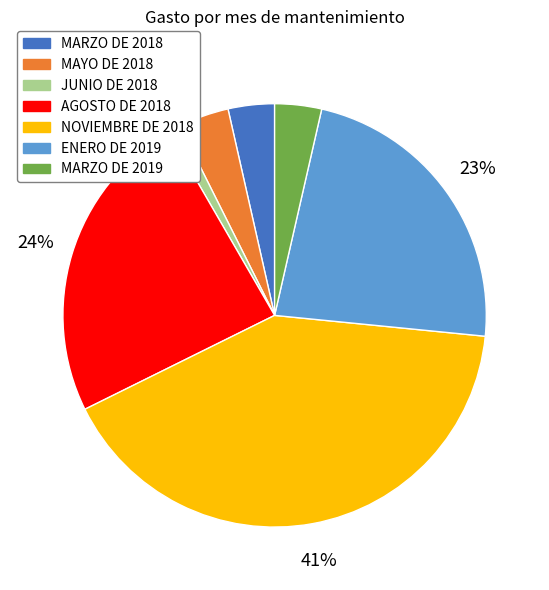

Is there a majority slice in this chart?

No